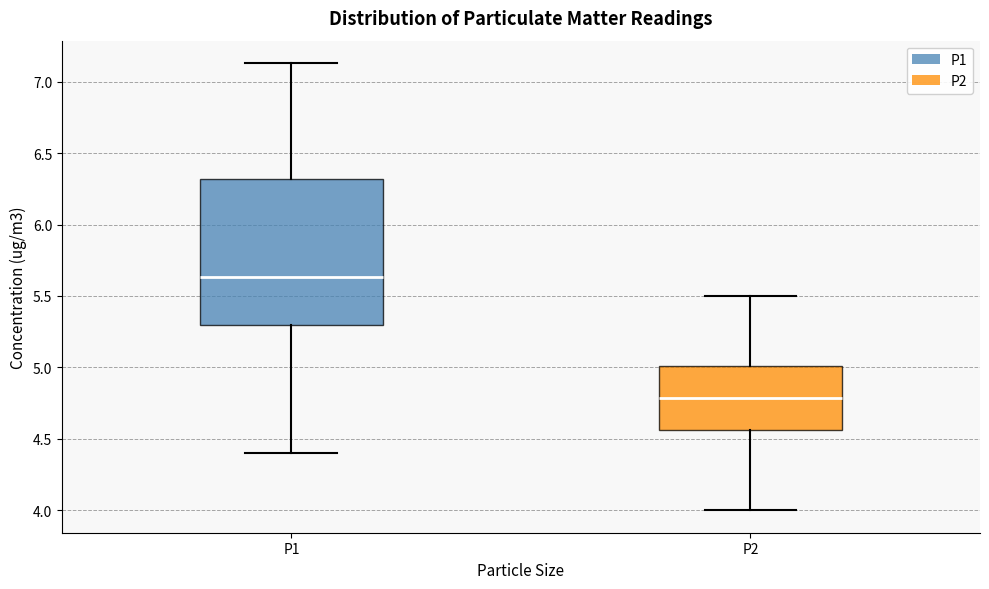

Reading left to right, read every box against the y-axis: the position of its median line, the range the box covers, and the ends of its whiskers. The values are not printed on the chart, so give them approximately, as read against the axis.

P1: median 5.65, box 5.30 to 6.30, whiskers 4.40 to 7.15
P2: median 4.80, box 4.55 to 5.00, whiskers 4.00 to 5.50